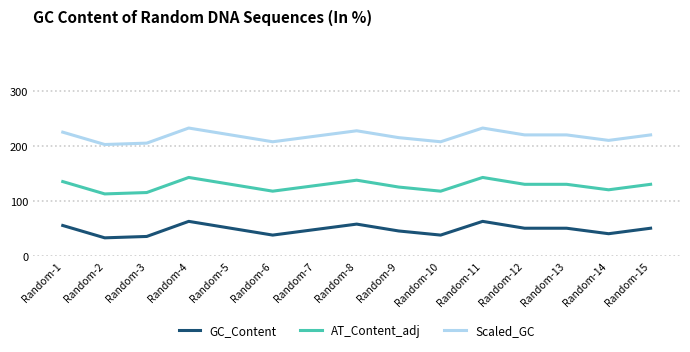

What is the greatest value displayed?

232.5